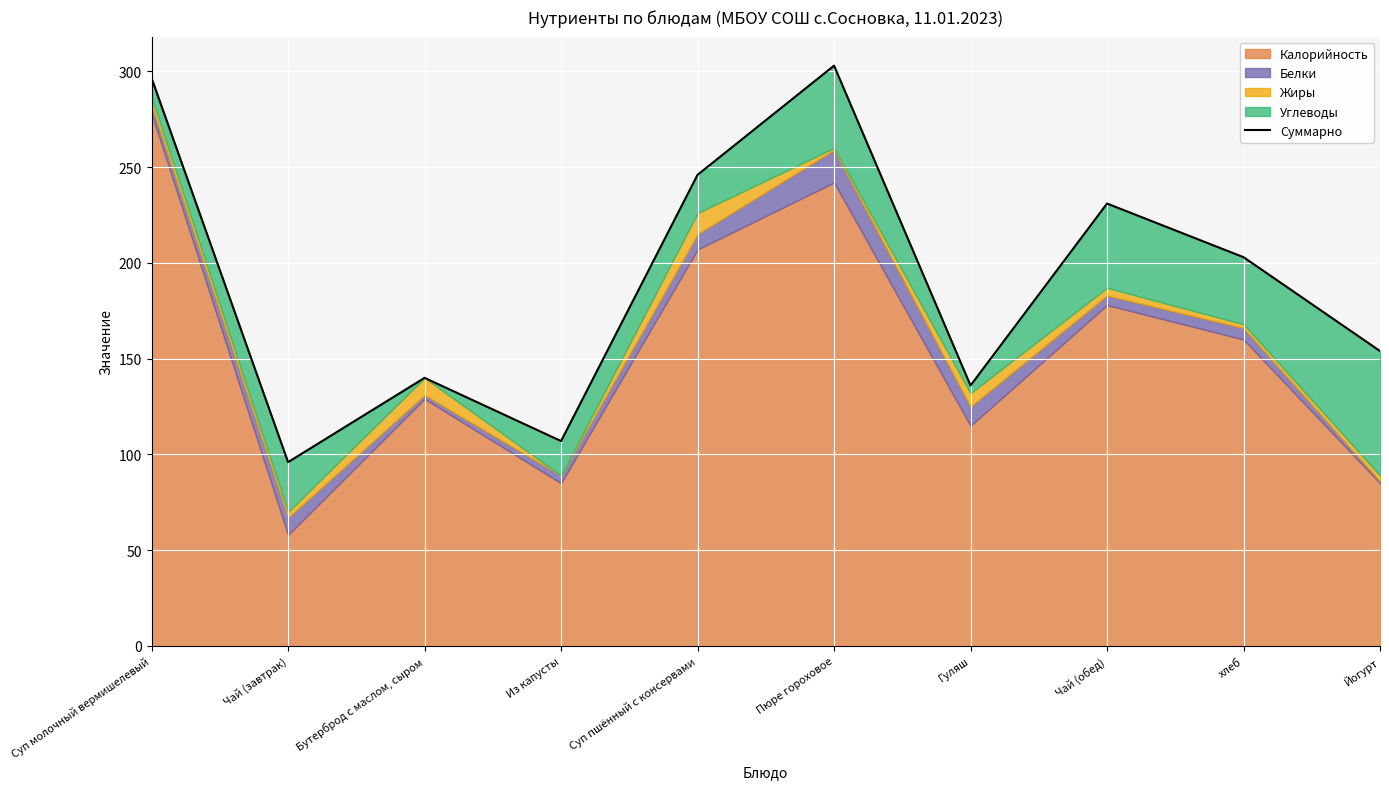

Reading left to right, extract all data points from this chart.

Суп молочный вермишелевый=296.5	Чай (завтрак)=96.0	Бутерброд с маслом, сыром=140.0	Из капусты=107.0	Суп пшённый с консервами=246.0	Пюре гороховое=303.0	Гуляш=136.0	Чай (обед)=231.0	хлеб=203.0	Йогурт=154.0